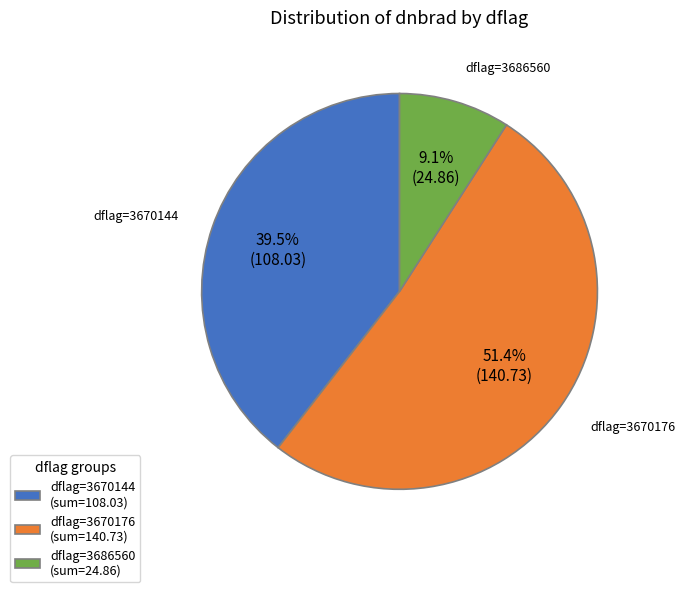

To the nearest percent, what is the difference between the largest and smallest slice percentages?

42%